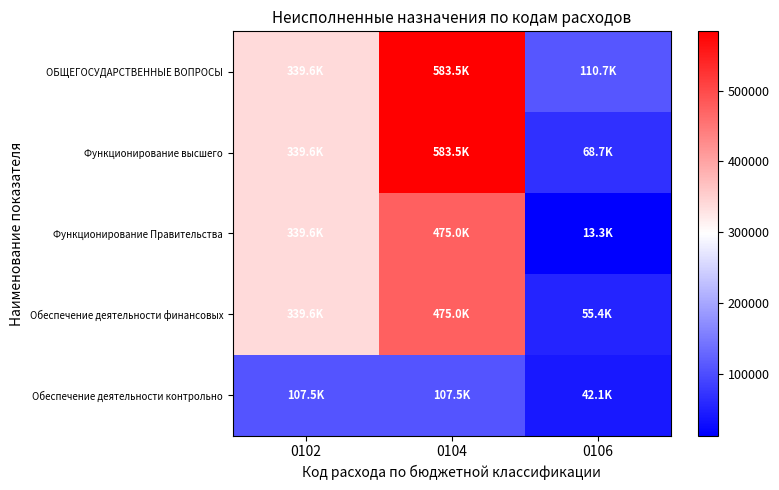

Count the number of data series in this chart.

5